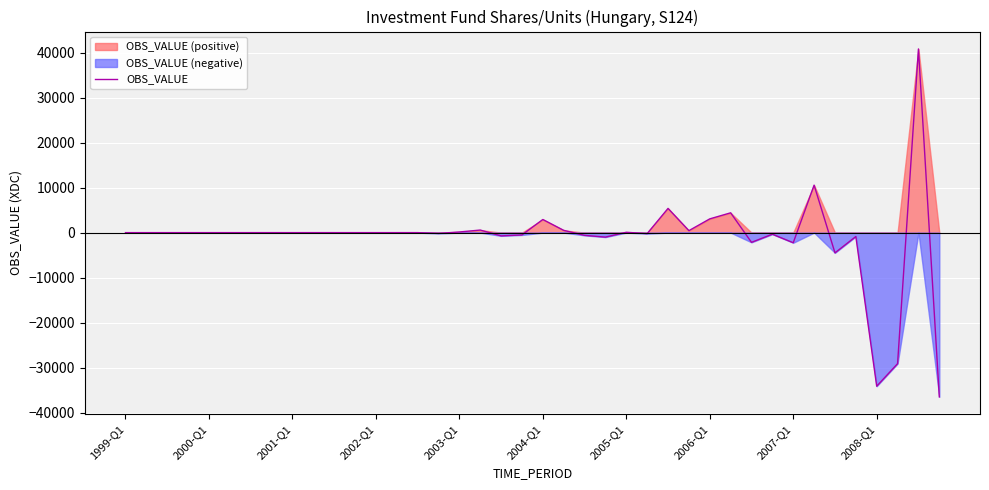

How many points are higher than both their immediate neighbors (excluding endpoints)?

12